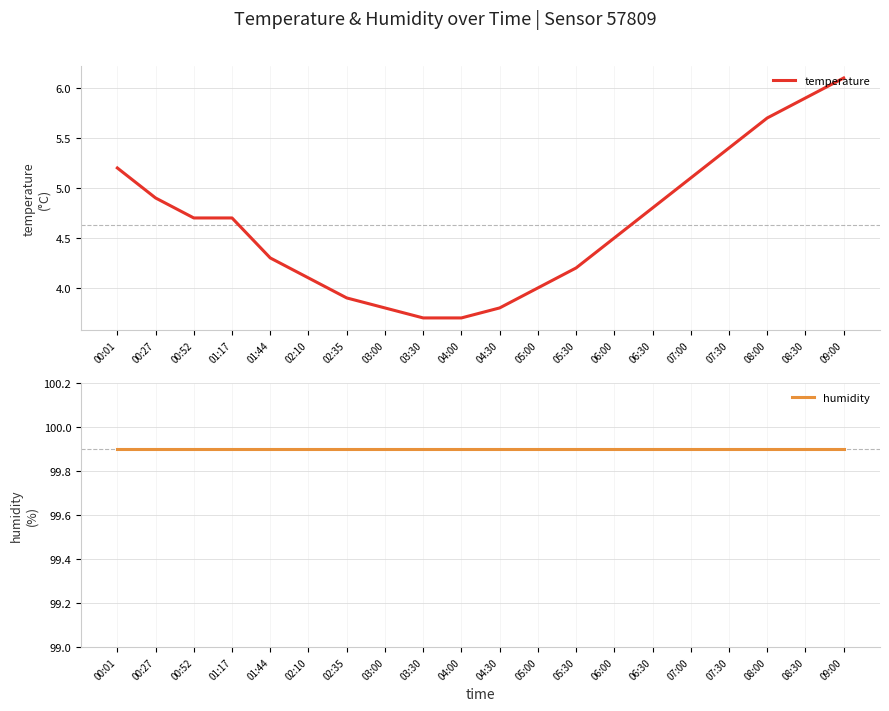

What position from the right is 06:30?

6